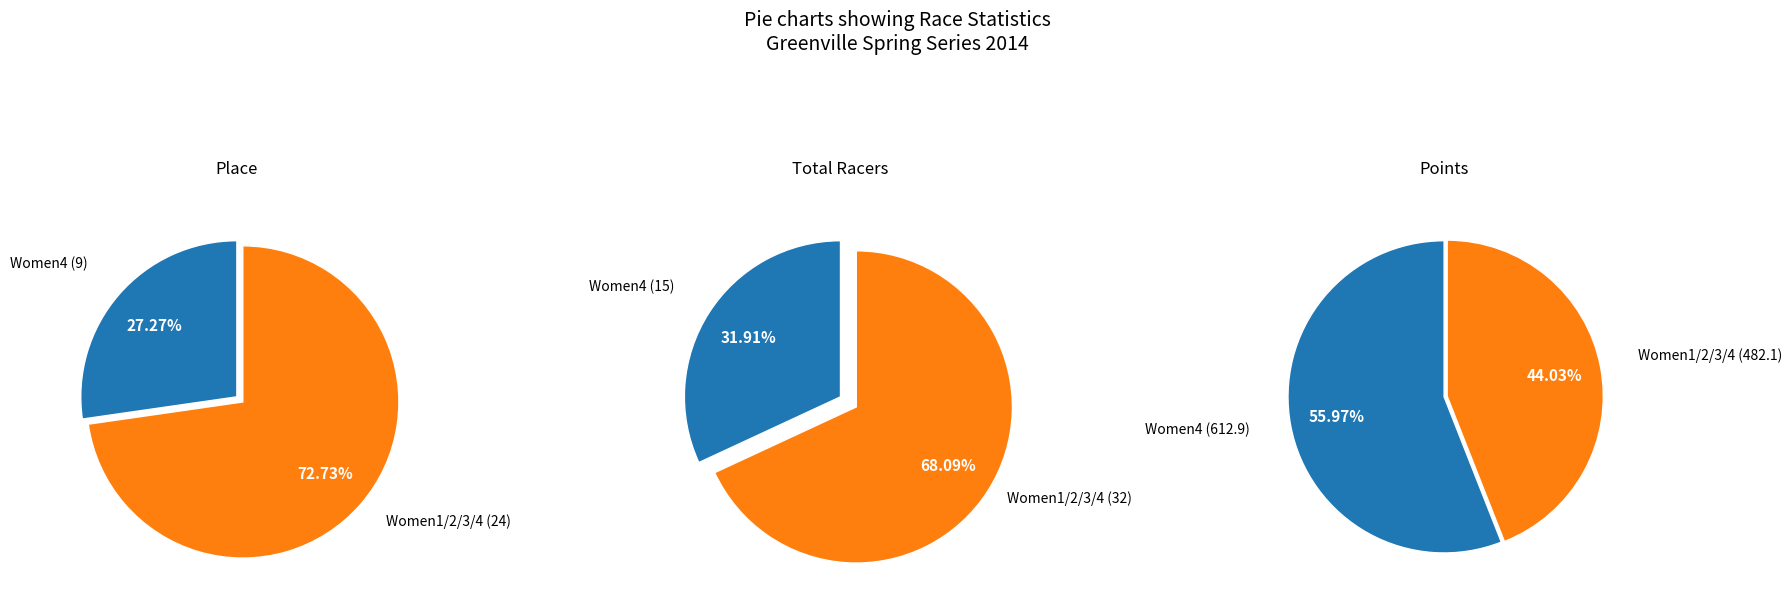

Rank the categories by value from lowest to highest.

Women4, Women1/2/3/4